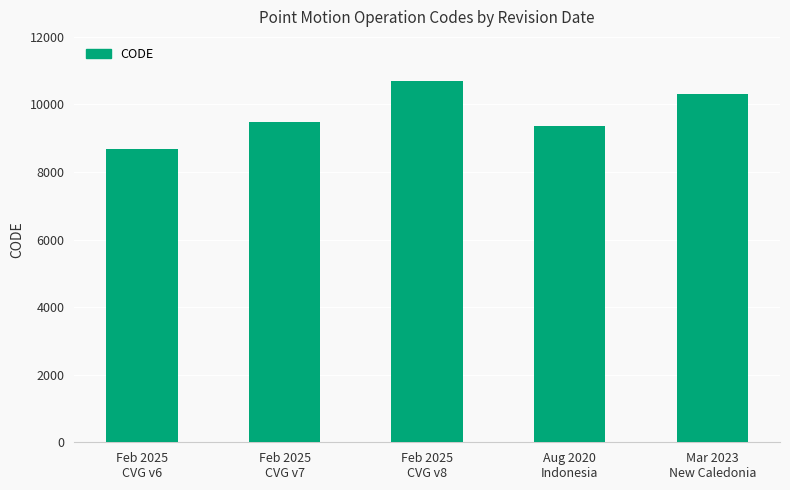

True or false: the data shows 16342 at Aug 2020
Indonesia.

False